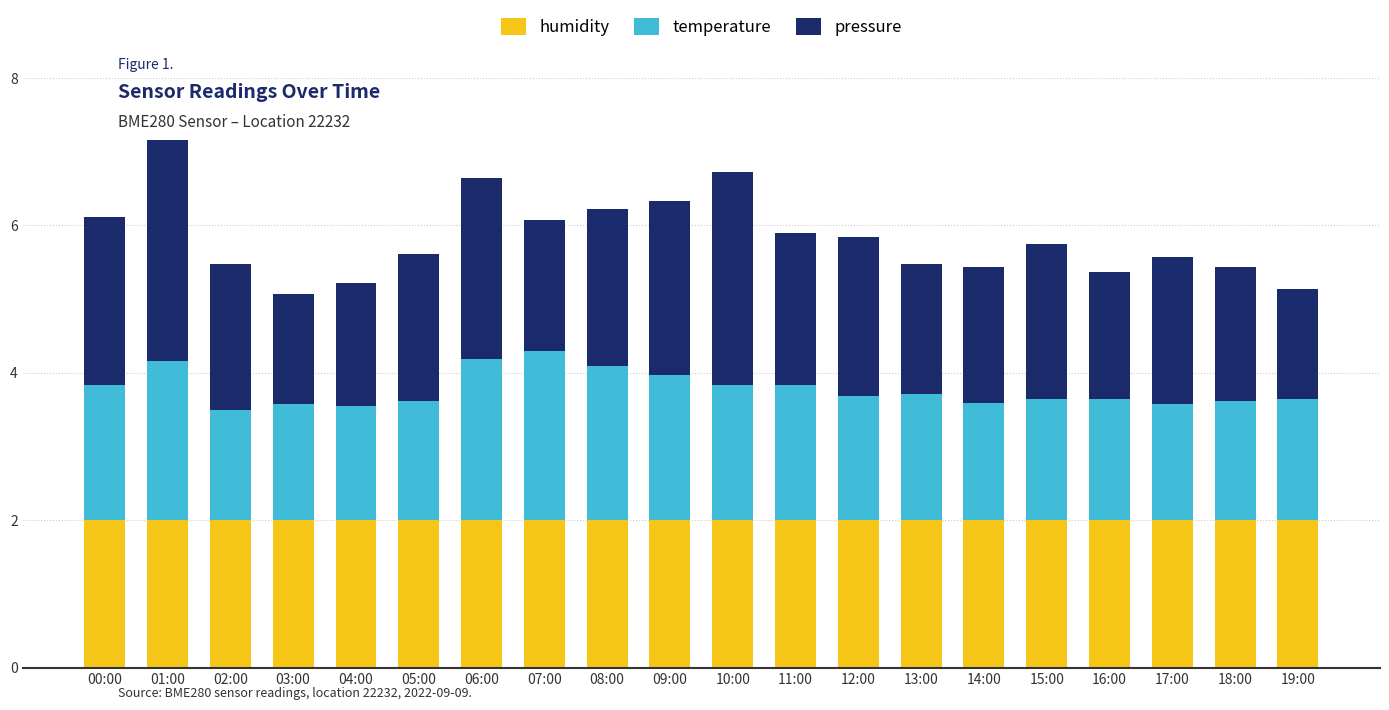

How many bars are there in total?

20